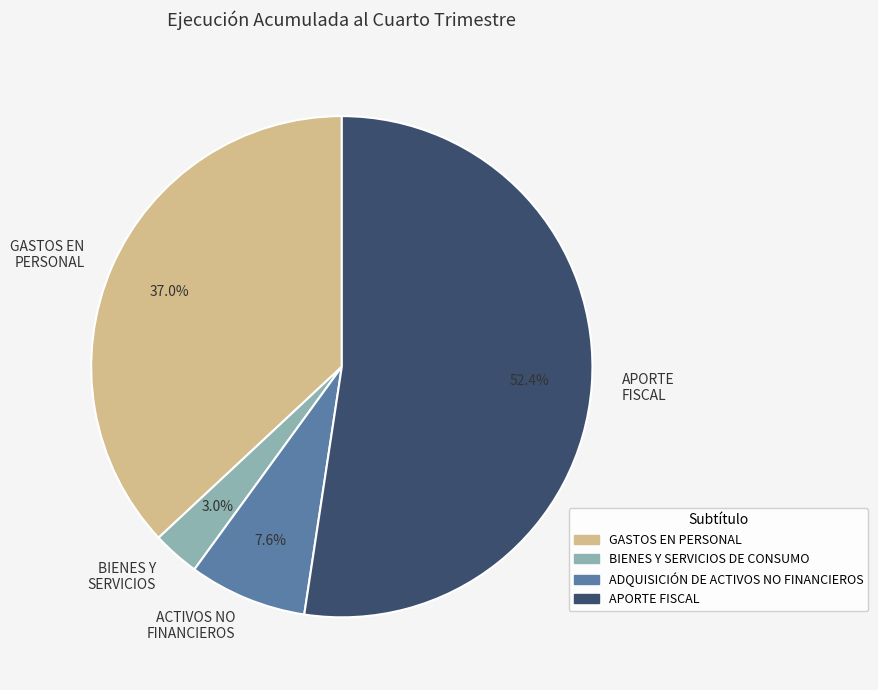

Does any single category account for the majority?

Yes